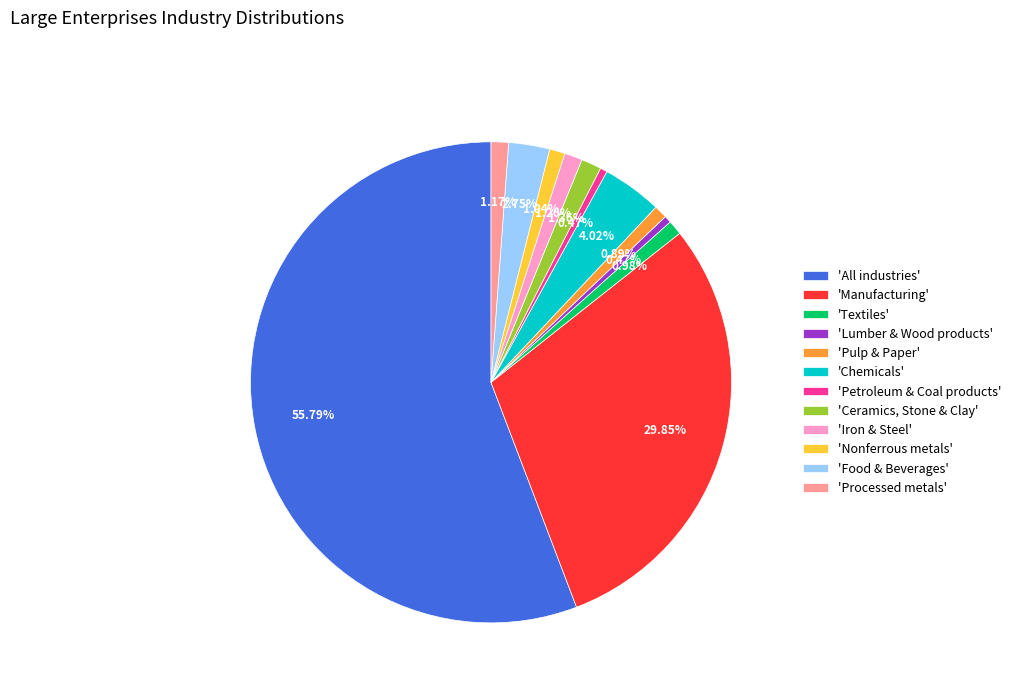

To the nearest percent, what is the average slice percentage?

8%